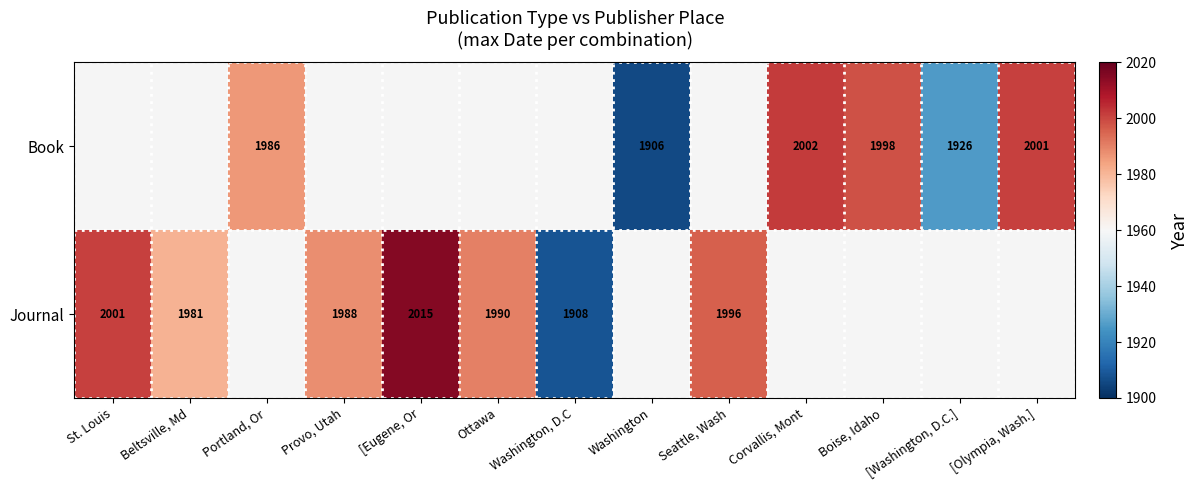

Is the value of Book at [Olympia, Wash.] greater than the value of Journal at [Eugene, Or?

No